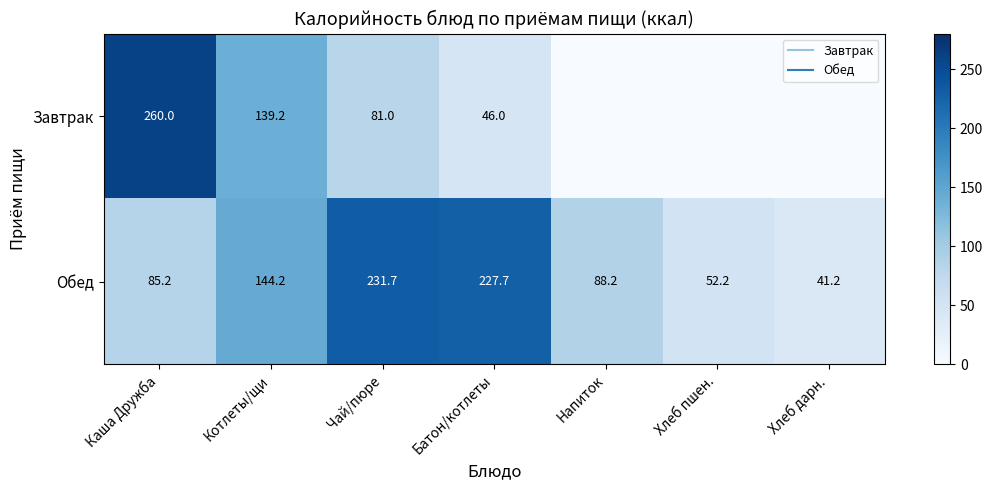

Rank the series by their maximum value, from lowest to highest.

Обед, Завтрак